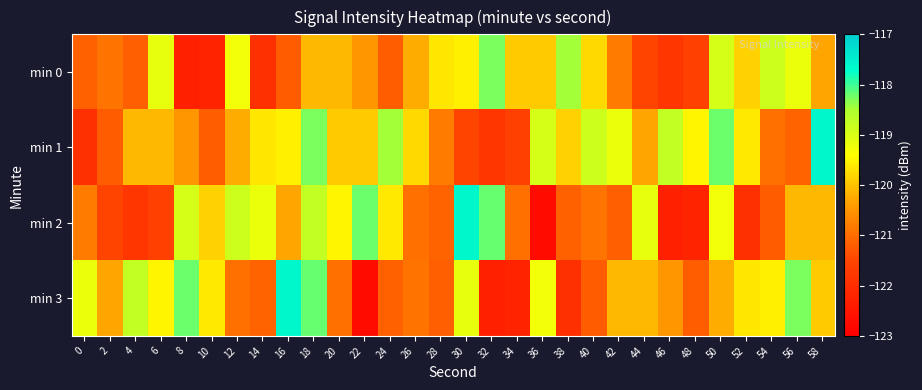

Count the number of categories in the chart.

30